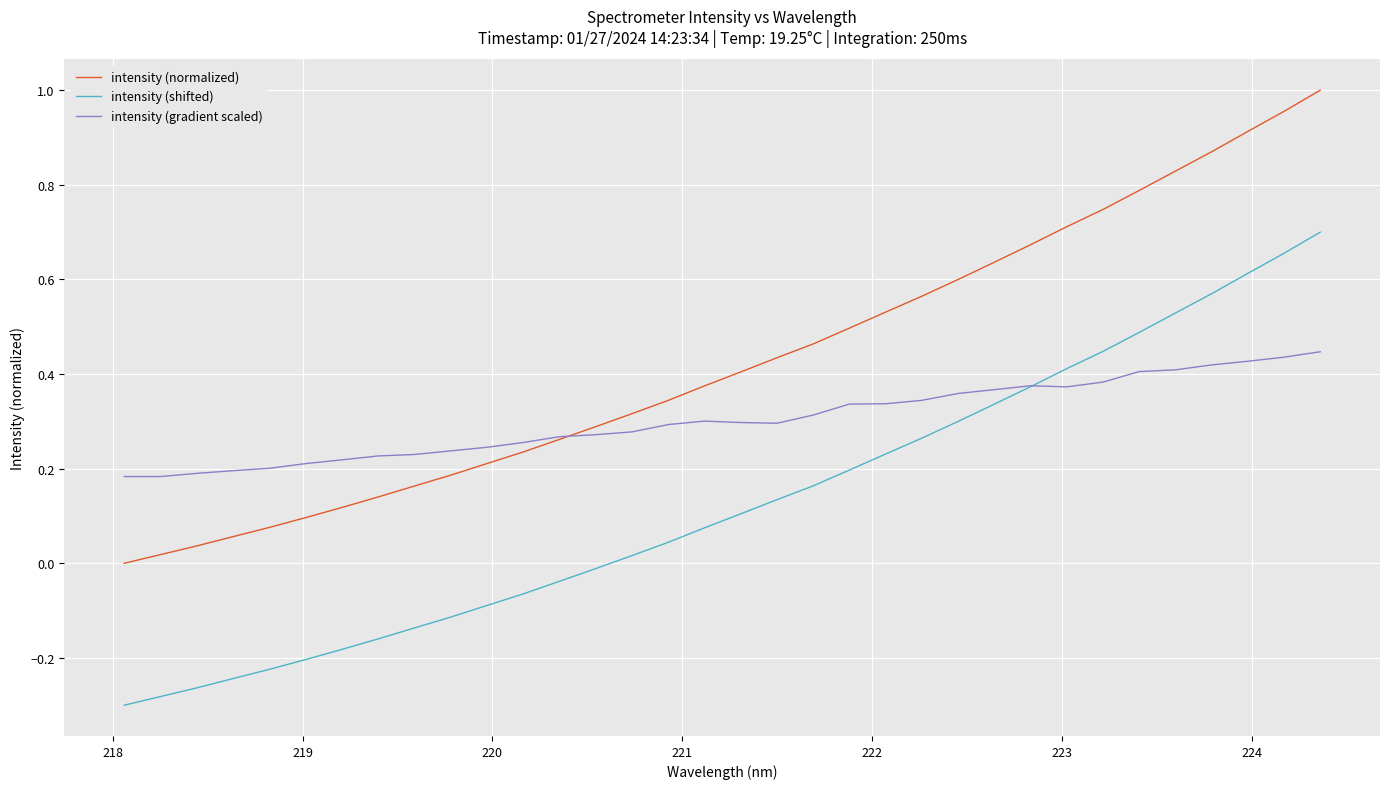

True or false: intensity (shifted) and intensity (normalized) cross at least once.

False